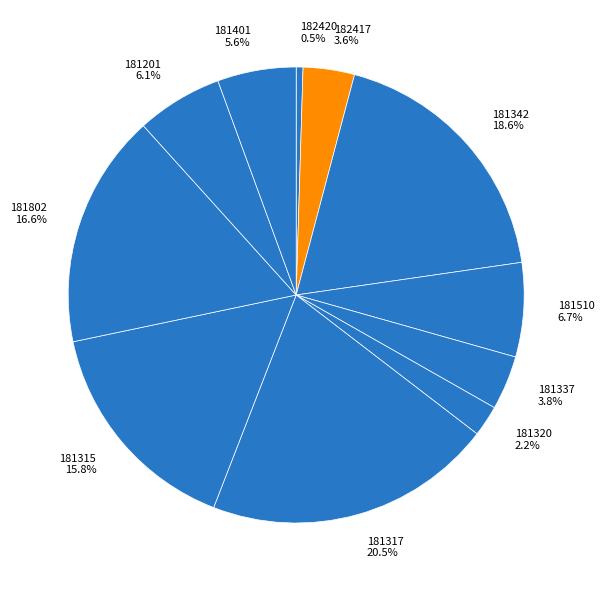

How many segments does this pie chart have?

11